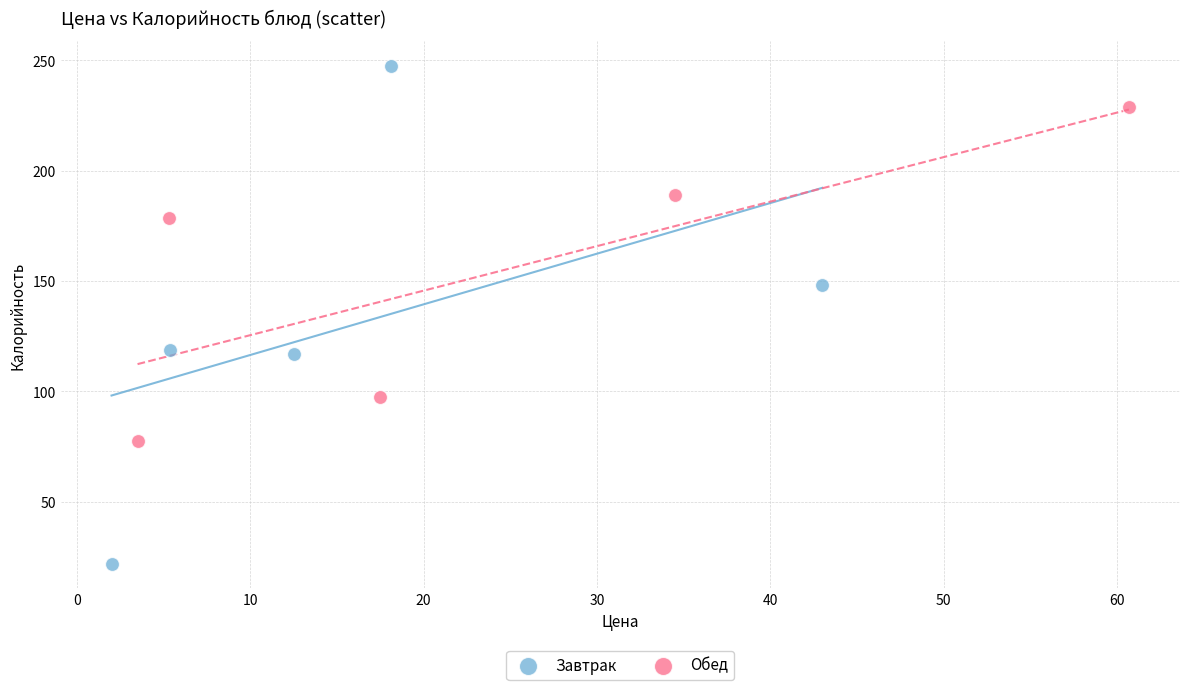

Which series has the widest spread of Y values?

Завтрак